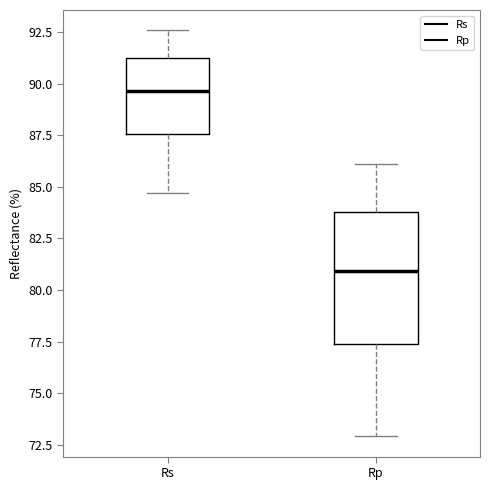

Comparing the boxes themselves (not the whiskers), which one is the tallest?

Rp